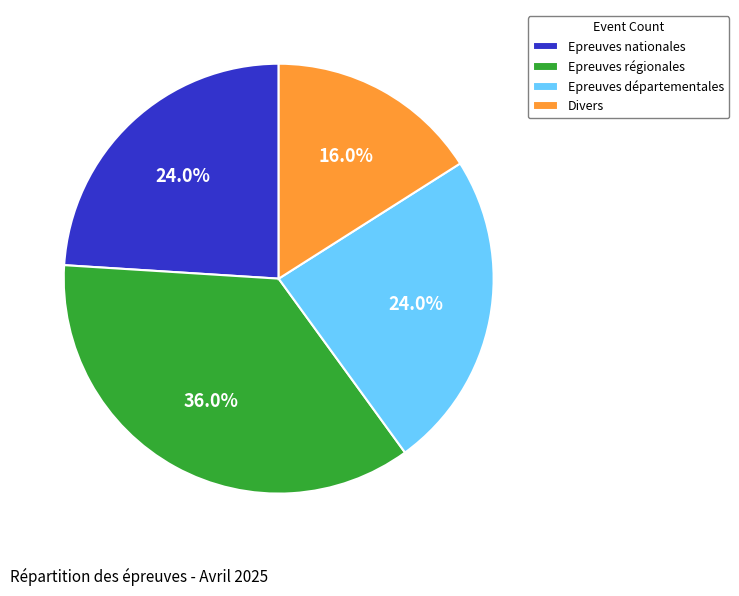

To the nearest percent, what is the average slice percentage?

25%